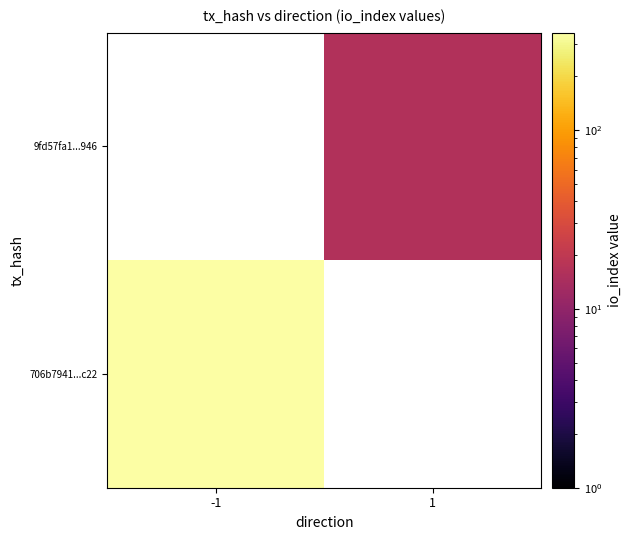

Which category has the lowest value across all series?

1